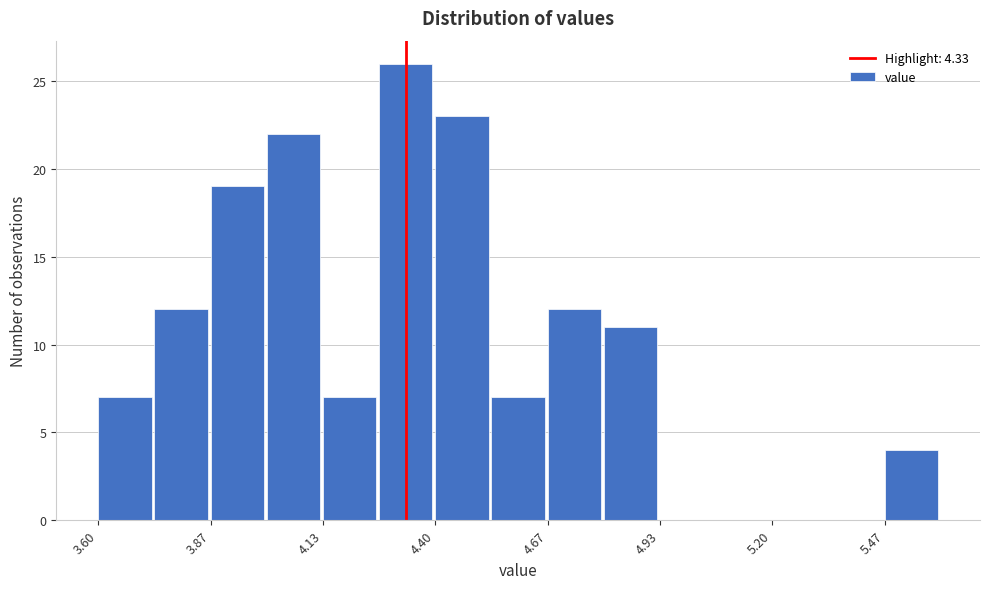

Read against the x-axis, roughly where is the centre of the tallest bar?

4.35